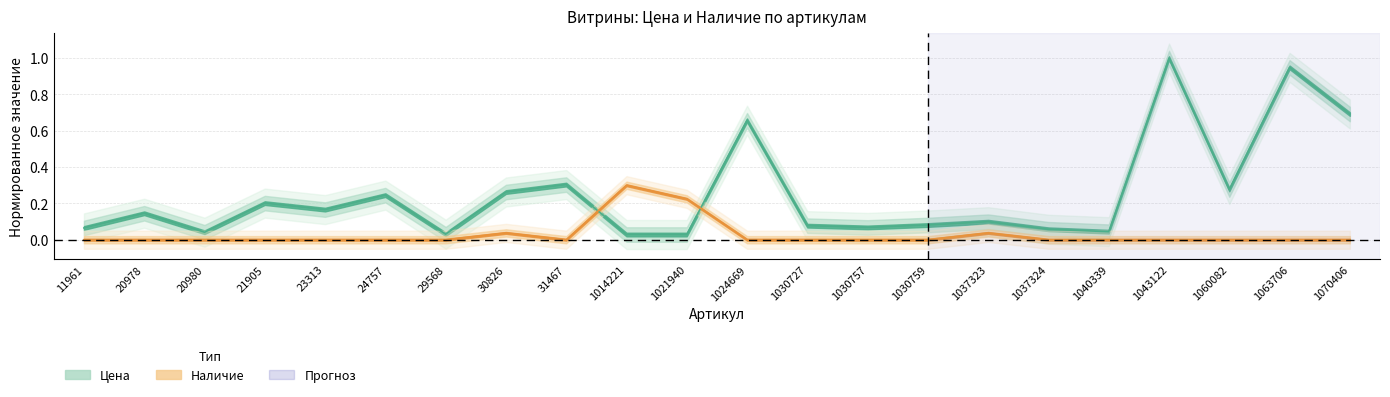

True or false: Цена has more than 0 points higher than both neighbors.

True